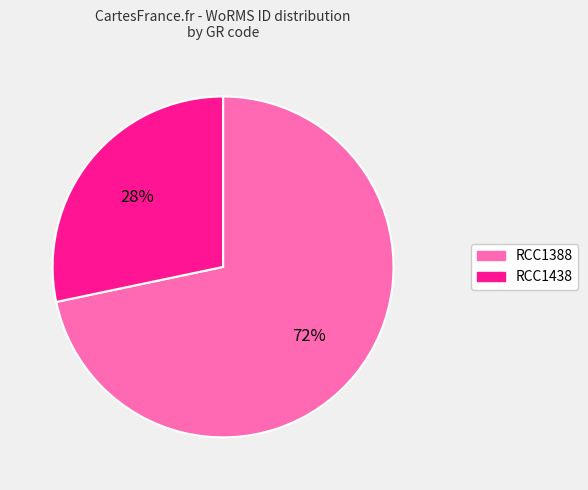

What is the largest slice in the pie chart?

RCC1388